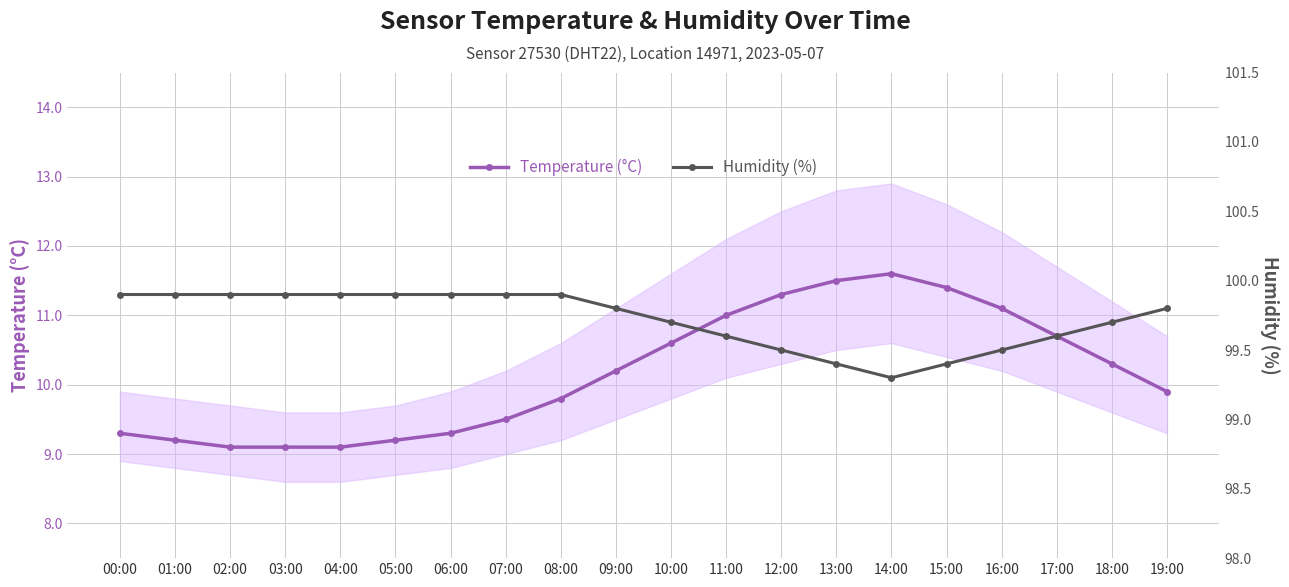

Rank the categories by Temperature (°C) value from highest to lowest.

14:00, 13:00, 15:00, 12:00, 16:00, 11:00, 17:00, 10:00, 18:00, 09:00, 19:00, 08:00, 07:00, 00:00, 06:00, 01:00, 05:00, 02:00, 03:00, 04:00